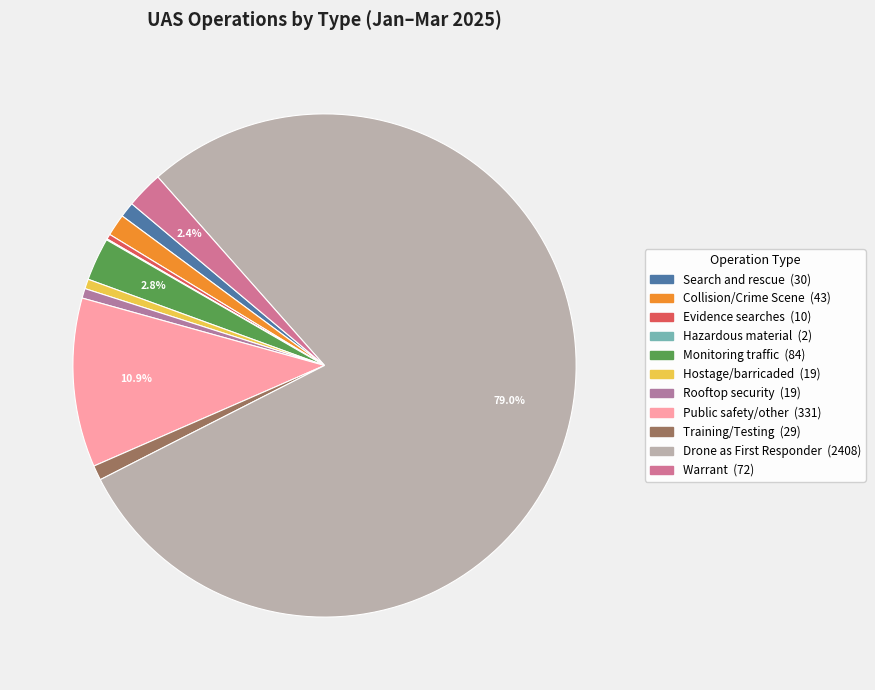

Is Training/Testing the majority of the pie?

No